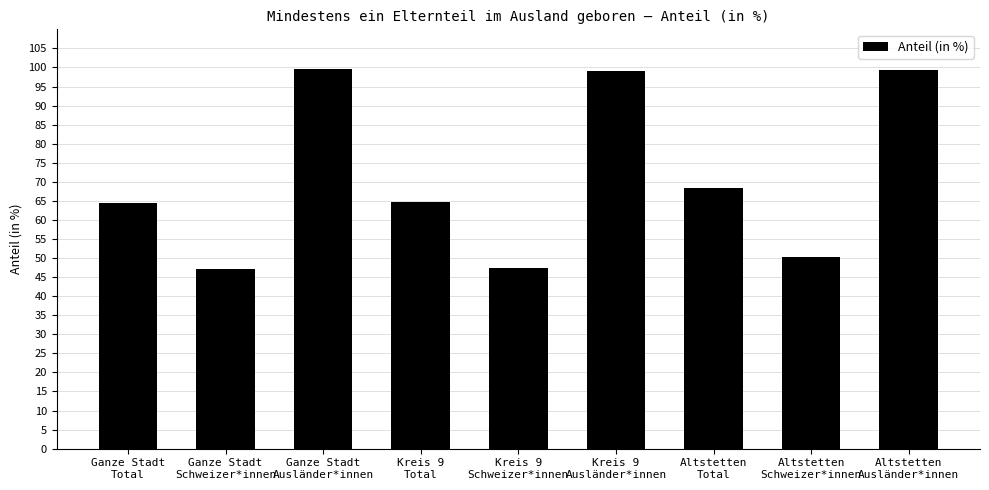

Between Kreis 9
Schweizer*innen and Ganze Stadt
Total, which is larger?

Ganze Stadt
Total